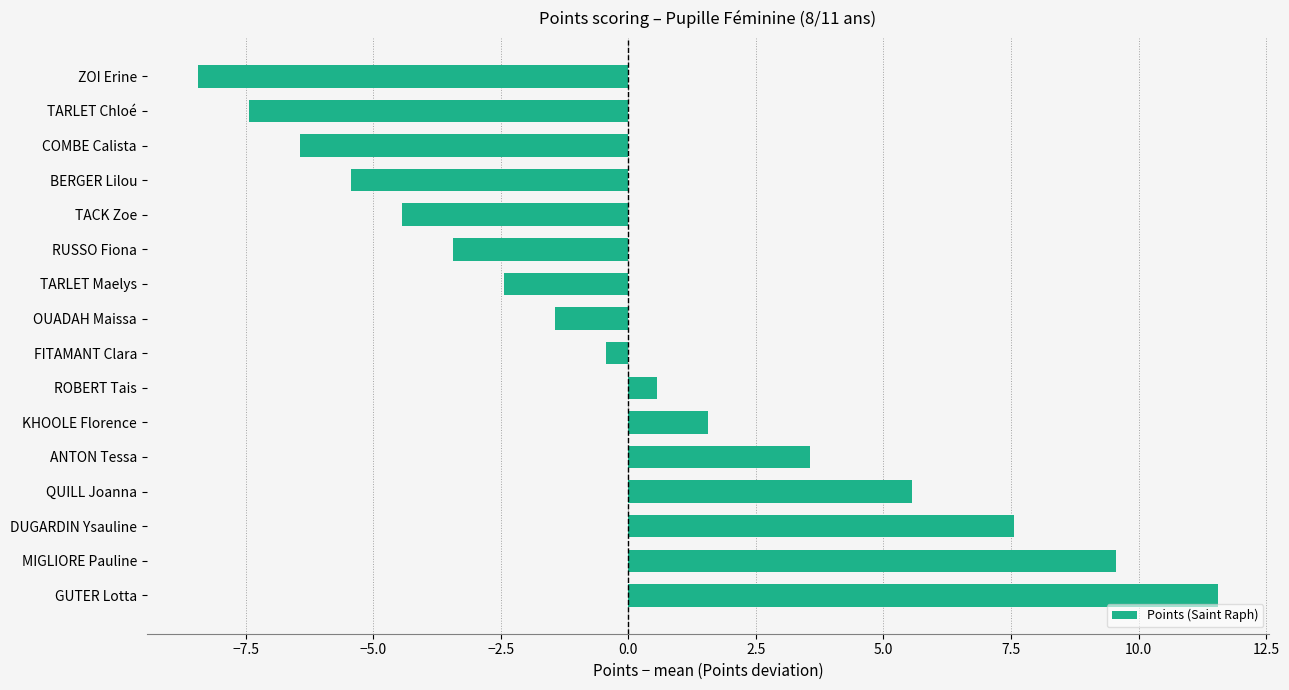

Which label corresponds to the smallest value in the chart?

ZOI Erine